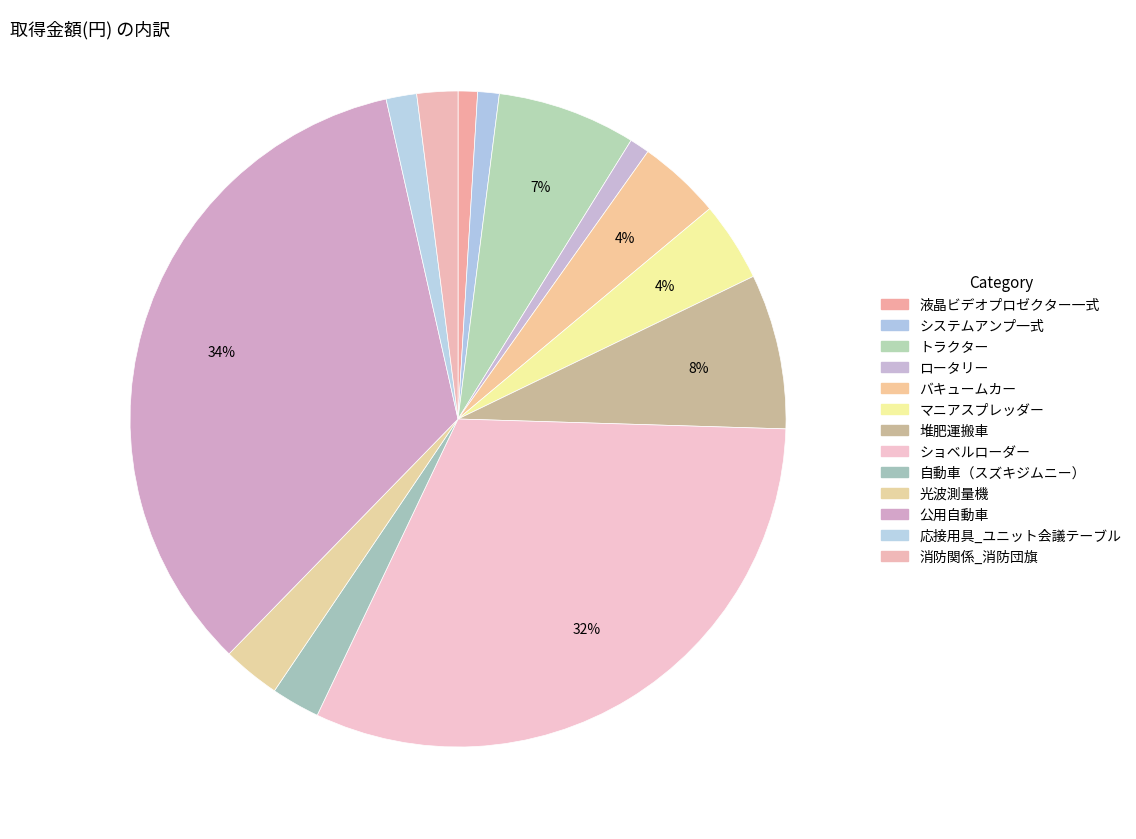

How many slices are in this pie chart?

13